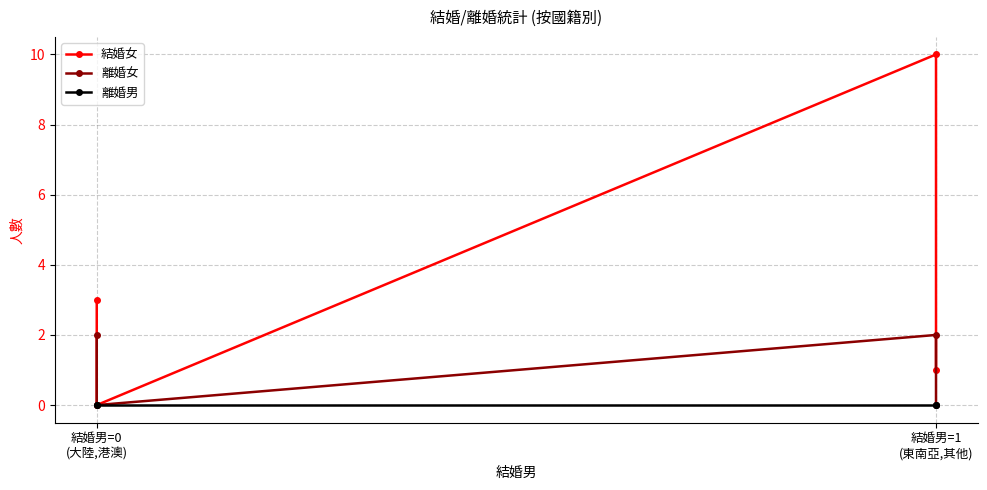

What is the highest value of the 離婚女 series?

2